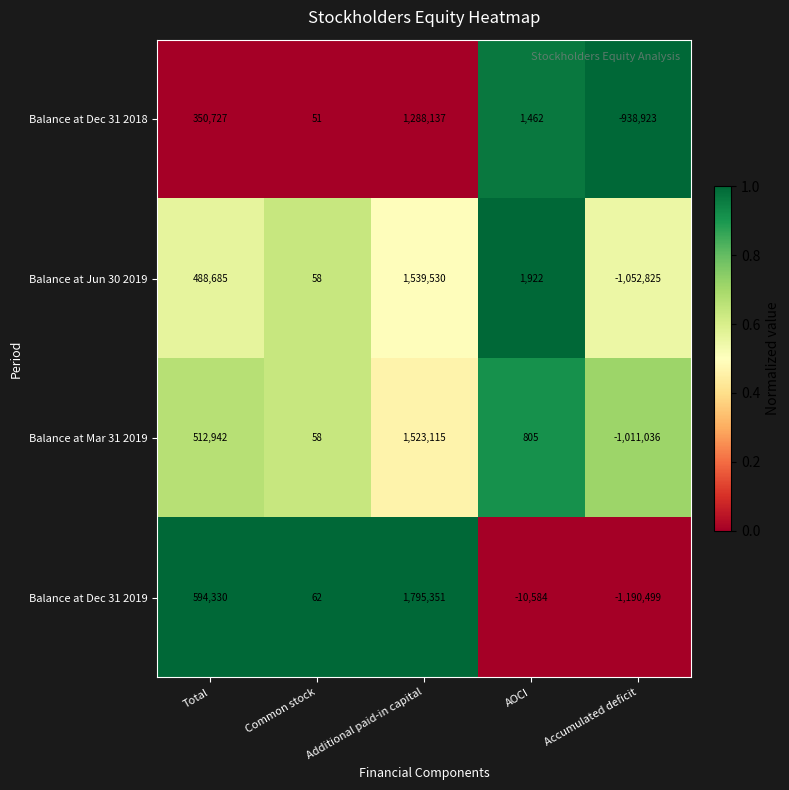

Which category has the lowest value in the Balance at Dec 31 2018 series?

Accumulated deficit